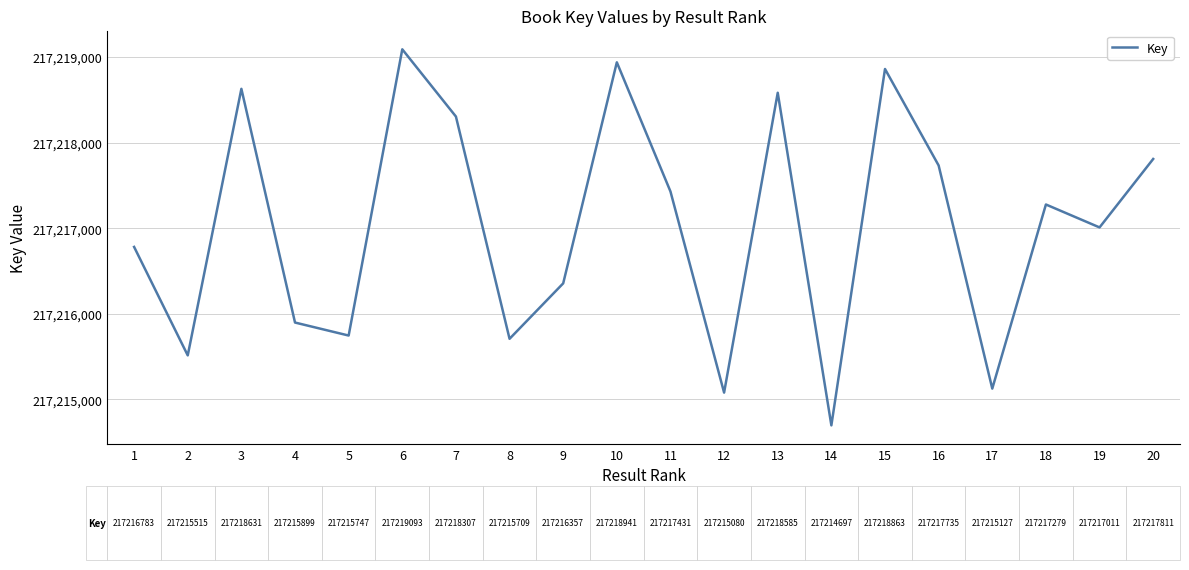

The value at 11 is 217217431. True or false?

True